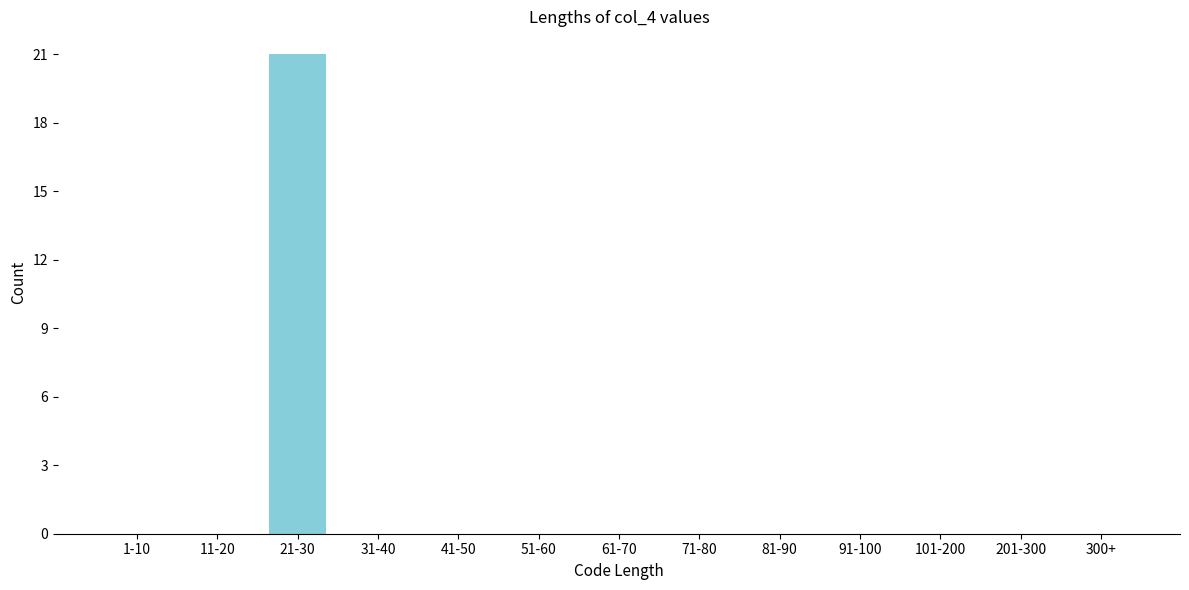

Reading left to right, extract all data points from this chart.

1-10=0	11-20=0	21-30=21	31-40=0	41-50=0	51-60=0	61-70=0	71-80=0	81-90=0	91-100=0	101-200=0	201-300=0	300+=0